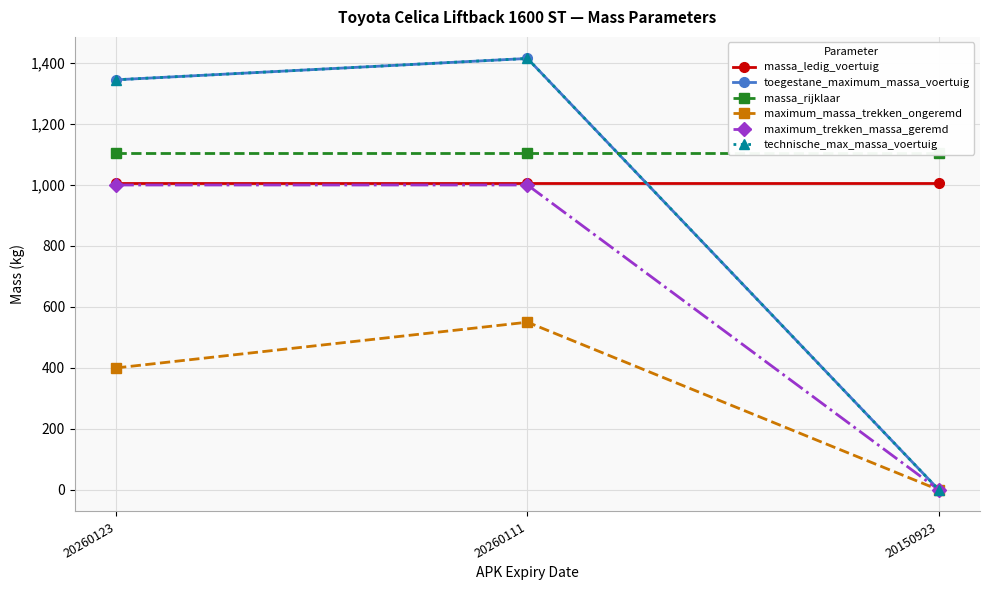

Which series has the largest total across all categories?

massa_rijklaar